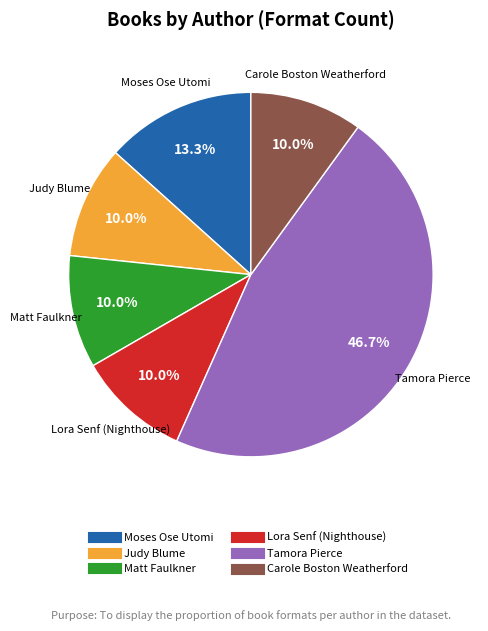

Is there any slice that represents more than half of the pie?

No